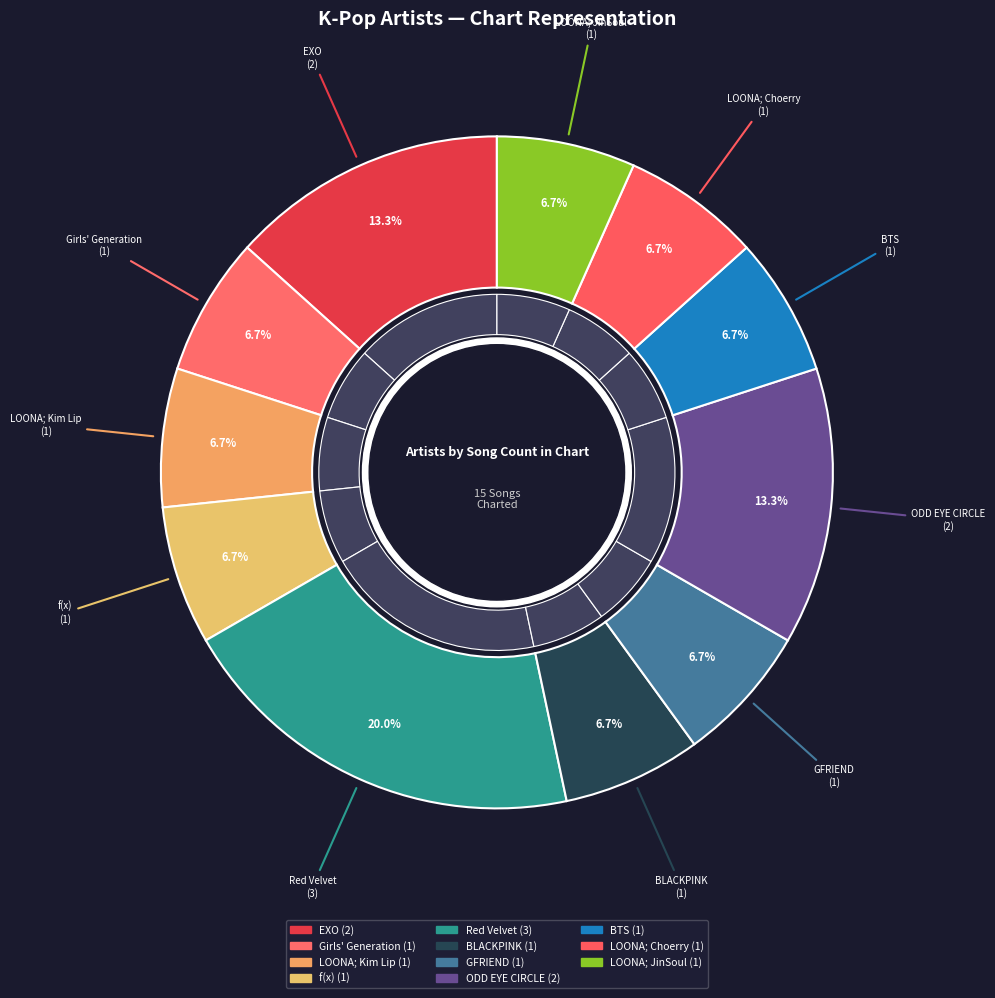

Does ODD EYE CIRCLE represent more than half of the total?

No